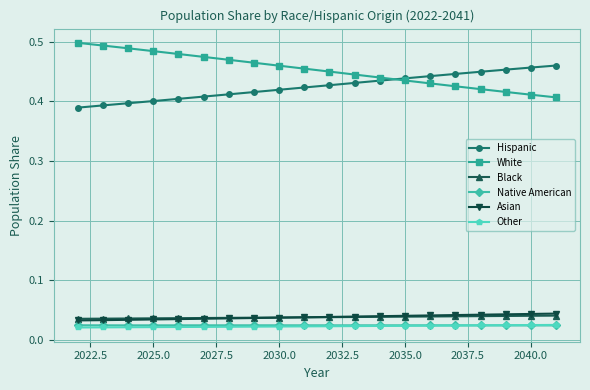

Count the number of data series in this chart.

6